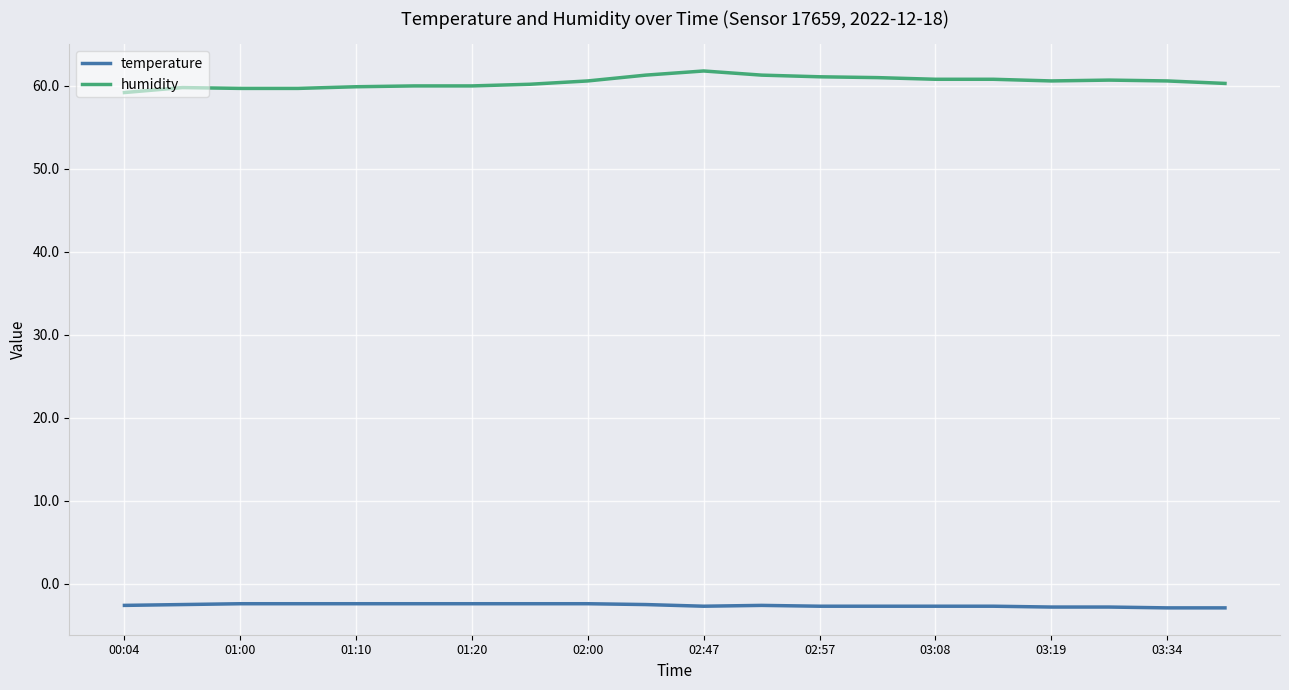

True or false: temperature and humidity cross at least once.

False